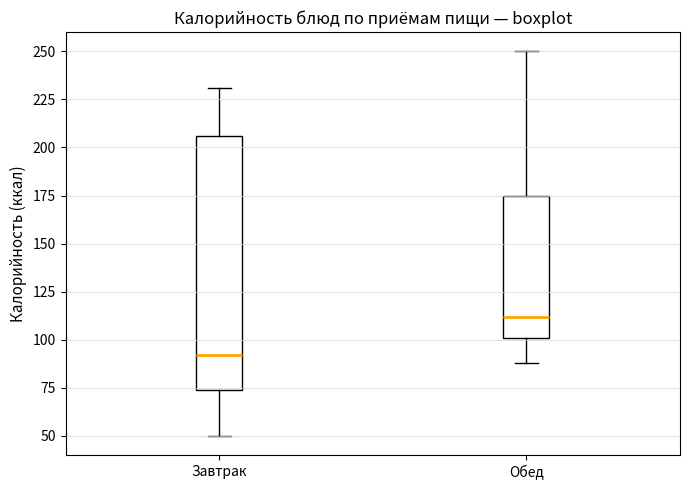

Which box's median line is the highest?

Обед